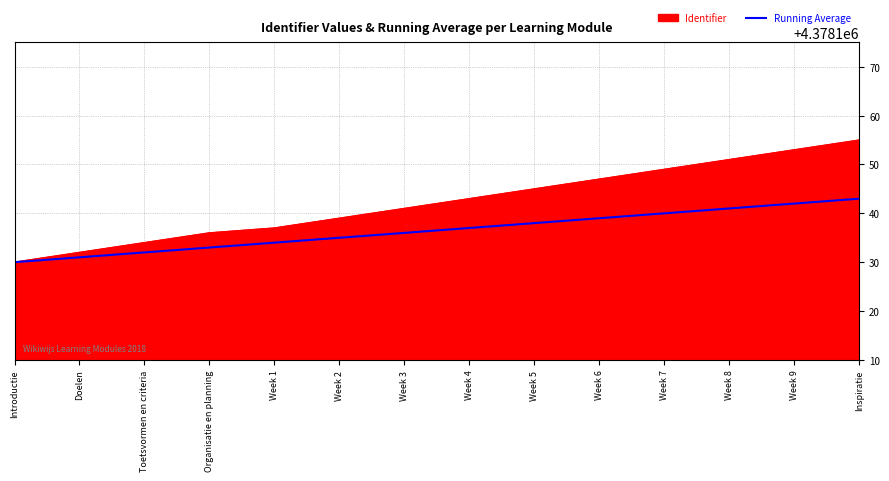

What is the spread (max minus min) of values at Week 5?

7